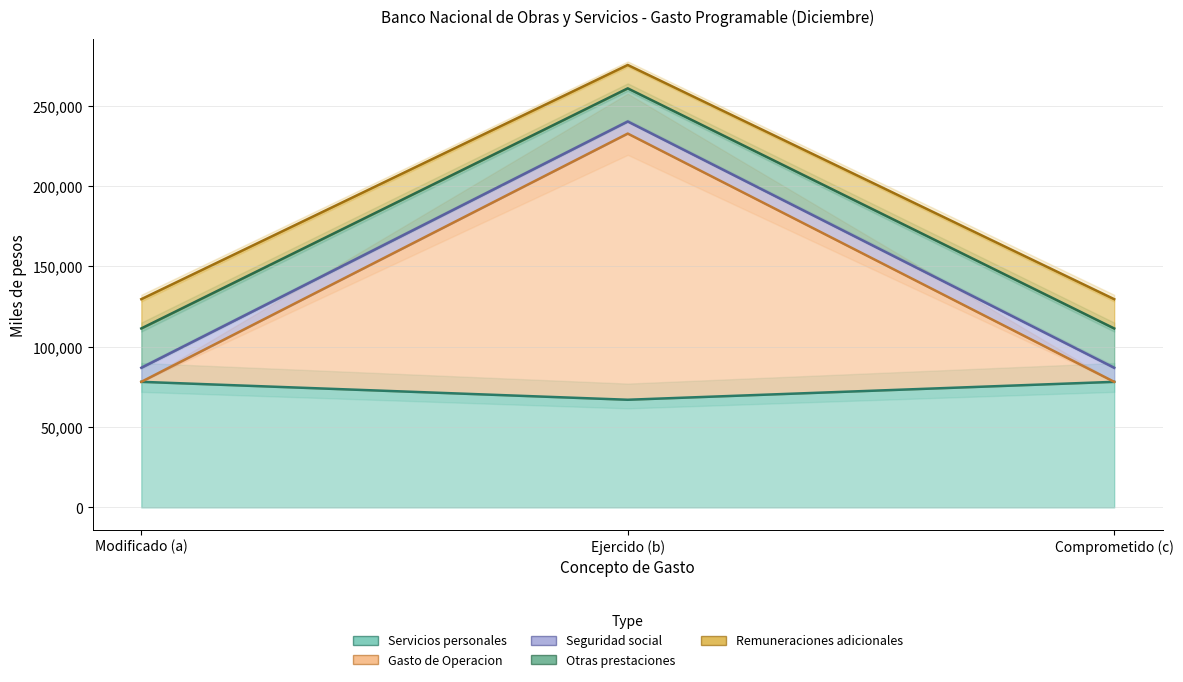

Which series has the largest total across all categories?

Remuneraciones adicionales